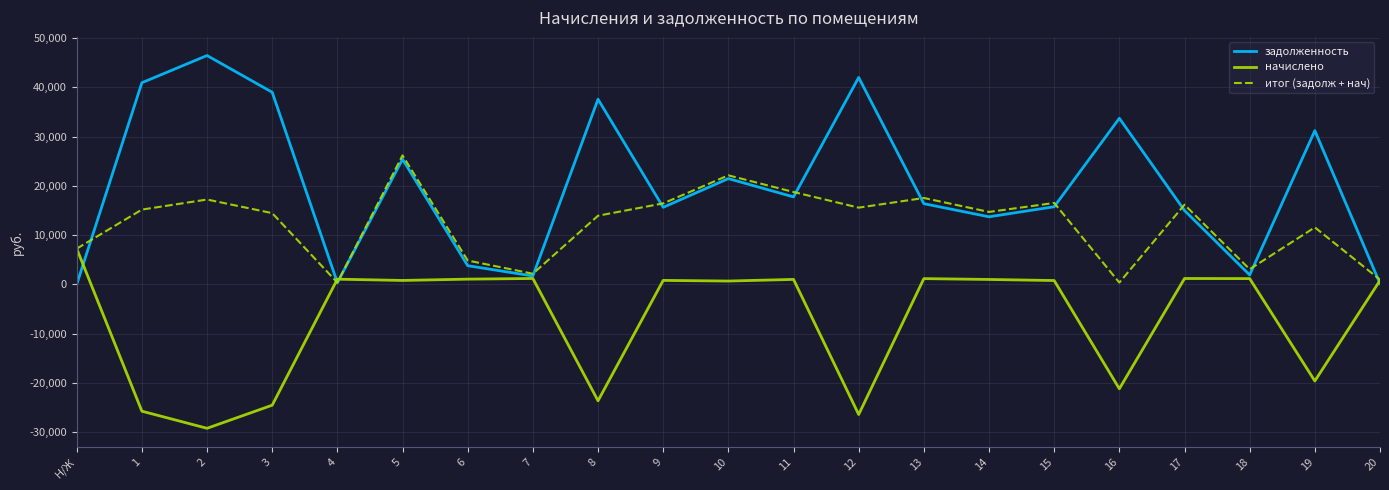

The value of начислено at 16 is -21222.8. True or false?

True